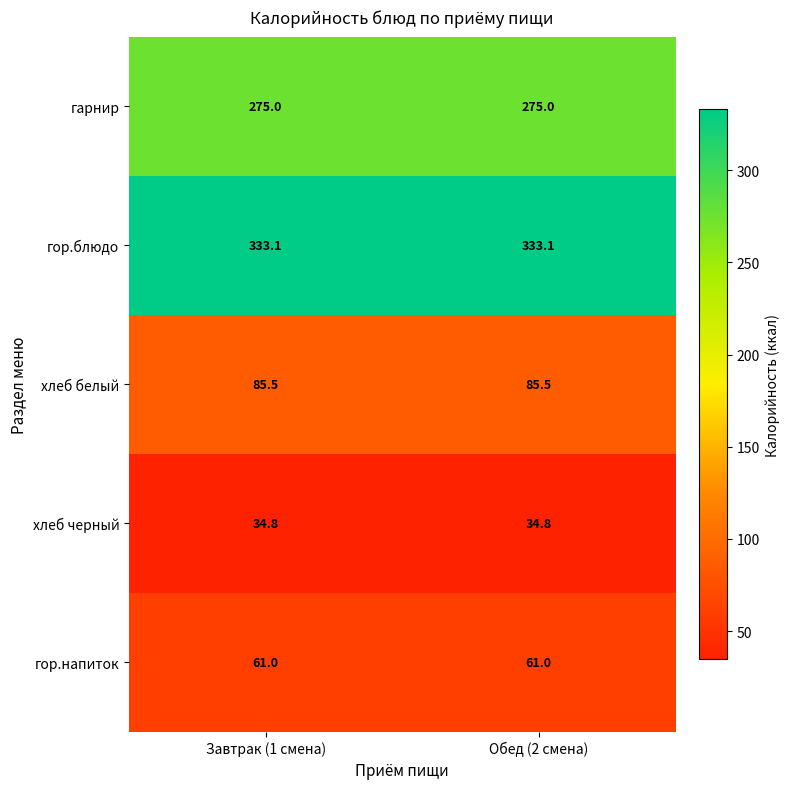

What is the maximum value shown in the chart?

333.1